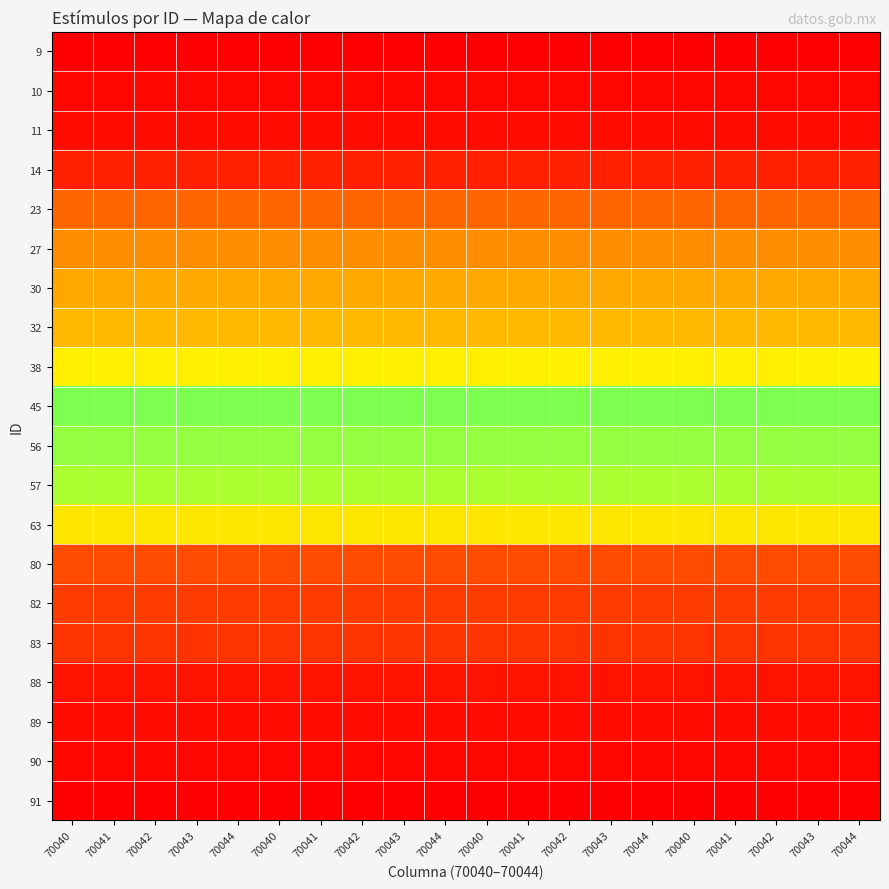

Reading left to right, transcribe all the data shown in this chart.

9: 70040=1.0	70041=1.0	70042=1.0	70043=1.0	70044=1.0	70040=1.0	70041=1.0	70042=1.0	70043=1.0	70044=1.0	70040=1.0	70041=1.0	70042=1.0	70043=1.0	70044=1.0	70040=1.0	70041=1.0	70042=1.0	70043=1.0	70044=1.0
10: 70040=1.0	70041=1.0	70042=1.0	70043=1.0	70044=1.0	70040=1.0	70041=1.0	70042=1.0	70043=1.0	70044=1.0	70040=1.0	70041=1.0	70042=1.0	70043=1.0	70044=1.0	70040=1.0	70041=1.0	70042=1.0	70043=1.0	70044=1.0
11: 70040=1.0	70041=1.0	70042=1.0	70043=1.0	70044=1.0	70040=1.0	70041=1.0	70042=1.0	70043=1.0	70044=1.0	70040=1.0	70041=1.0	70042=1.0	70043=1.0	70044=1.0	70040=1.0	70041=1.0	70042=1.0	70043=1.0	70044=1.0
14: 70040=1.0	70041=1.0	70042=1.0	70043=1.0	70044=1.0	70040=1.0	70041=1.0	70042=1.0	70043=1.0	70044=1.0	70040=1.0	70041=1.0	70042=1.0	70043=1.0	70044=1.0	70040=1.0	70041=1.0	70042=1.0	70043=1.0	70044=1.0
23: 70040=1.0	70041=1.0	70042=1.0	70043=1.0	70044=1.0	70040=1.0	70041=1.0	70042=1.0	70043=1.0	70044=1.0	70040=1.0	70041=1.0	70042=1.0	70043=1.0	70044=1.0	70040=1.0	70041=1.0	70042=1.0	70043=1.0	70044=1.0
27: 70040=1.0	70041=1.0	70042=1.0	70043=1.0	70044=1.0	70040=1.0	70041=1.0	70042=1.0	70043=1.0	70044=1.0	70040=1.0	70041=1.0	70042=1.0	70043=1.0	70044=1.0	70040=1.0	70041=1.0	70042=1.0	70043=1.0	70044=1.0
30: 70040=1.0	70041=1.0	70042=1.0	70043=1.0	70044=1.0	70040=1.0	70041=1.0	70042=1.0	70043=1.0	70044=1.0	70040=1.0	70041=1.0	70042=1.0	70043=1.0	70044=1.0	70040=1.0	70041=1.0	70042=1.0	70043=1.0	70044=1.0
32: 70040=1.0	70041=1.0	70042=1.0	70043=1.0	70044=1.0	70040=1.0	70041=1.0	70042=1.0	70043=1.0	70044=1.0	70040=1.0	70041=1.0	70042=1.0	70043=1.0	70044=1.0	70040=1.0	70041=1.0	70042=1.0	70043=1.0	70044=1.0
38: 70040=1.0	70041=1.0	70042=1.0	70043=1.0	70044=1.0	70040=1.0	70041=1.0	70042=1.0	70043=1.0	70044=1.0	70040=1.0	70041=1.0	70042=1.0	70043=1.0	70044=1.0	70040=1.0	70041=1.0	70042=1.0	70043=1.0	70044=1.0
45: 70040=1.0	70041=1.0	70042=1.0	70043=1.0	70044=1.0	70040=1.0	70041=1.0	70042=1.0	70043=1.0	70044=1.0	70040=1.0	70041=1.0	70042=1.0	70043=1.0	70044=1.0	70040=1.0	70041=1.0	70042=1.0	70043=1.0	70044=1.0
56: 70040=1.0	70041=1.0	70042=1.0	70043=1.0	70044=1.0	70040=1.0	70041=1.0	70042=1.0	70043=1.0	70044=1.0	70040=1.0	70041=1.0	70042=1.0	70043=1.0	70044=1.0	70040=1.0	70041=1.0	70042=1.0	70043=1.0	70044=1.0
57: 70040=1.0	70041=1.0	70042=1.0	70043=1.0	70044=1.0	70040=1.0	70041=1.0	70042=1.0	70043=1.0	70044=1.0	70040=1.0	70041=1.0	70042=1.0	70043=1.0	70044=1.0	70040=1.0	70041=1.0	70042=1.0	70043=1.0	70044=1.0
63: 70040=1.0	70041=1.0	70042=1.0	70043=1.0	70044=1.0	70040=1.0	70041=1.0	70042=1.0	70043=1.0	70044=1.0	70040=1.0	70041=1.0	70042=1.0	70043=1.0	70044=1.0	70040=1.0	70041=1.0	70042=1.0	70043=1.0	70044=1.0
80: 70040=1.0	70041=1.0	70042=1.0	70043=1.0	70044=1.0	70040=1.0	70041=1.0	70042=1.0	70043=1.0	70044=1.0	70040=1.0	70041=1.0	70042=1.0	70043=1.0	70044=1.0	70040=1.0	70041=1.0	70042=1.0	70043=1.0	70044=1.0
82: 70040=1.0	70041=1.0	70042=1.0	70043=1.0	70044=1.0	70040=1.0	70041=1.0	70042=1.0	70043=1.0	70044=1.0	70040=1.0	70041=1.0	70042=1.0	70043=1.0	70044=1.0	70040=1.0	70041=1.0	70042=1.0	70043=1.0	70044=1.0
83: 70040=1.0	70041=1.0	70042=1.0	70043=1.0	70044=1.0	70040=1.0	70041=1.0	70042=1.0	70043=1.0	70044=1.0	70040=1.0	70041=1.0	70042=1.0	70043=1.0	70044=1.0	70040=1.0	70041=1.0	70042=1.0	70043=1.0	70044=1.0
88: 70040=1.0	70041=1.0	70042=1.0	70043=1.0	70044=1.0	70040=1.0	70041=1.0	70042=1.0	70043=1.0	70044=1.0	70040=1.0	70041=1.0	70042=1.0	70043=1.0	70044=1.0	70040=1.0	70041=1.0	70042=1.0	70043=1.0	70044=1.0
89: 70040=1.0	70041=1.0	70042=1.0	70043=1.0	70044=1.0	70040=1.0	70041=1.0	70042=1.0	70043=1.0	70044=1.0	70040=1.0	70041=1.0	70042=1.0	70043=1.0	70044=1.0	70040=1.0	70041=1.0	70042=1.0	70043=1.0	70044=1.0
90: 70040=1.0	70041=1.0	70042=1.0	70043=1.0	70044=1.0	70040=1.0	70041=1.0	70042=1.0	70043=1.0	70044=1.0	70040=1.0	70041=1.0	70042=1.0	70043=1.0	70044=1.0	70040=1.0	70041=1.0	70042=1.0	70043=1.0	70044=1.0
91: 70040=1.0	70041=1.0	70042=1.0	70043=1.0	70044=1.0	70040=1.0	70041=1.0	70042=1.0	70043=1.0	70044=1.0	70040=1.0	70041=1.0	70042=1.0	70043=1.0	70044=1.0	70040=1.0	70041=1.0	70042=1.0	70043=1.0	70044=1.0